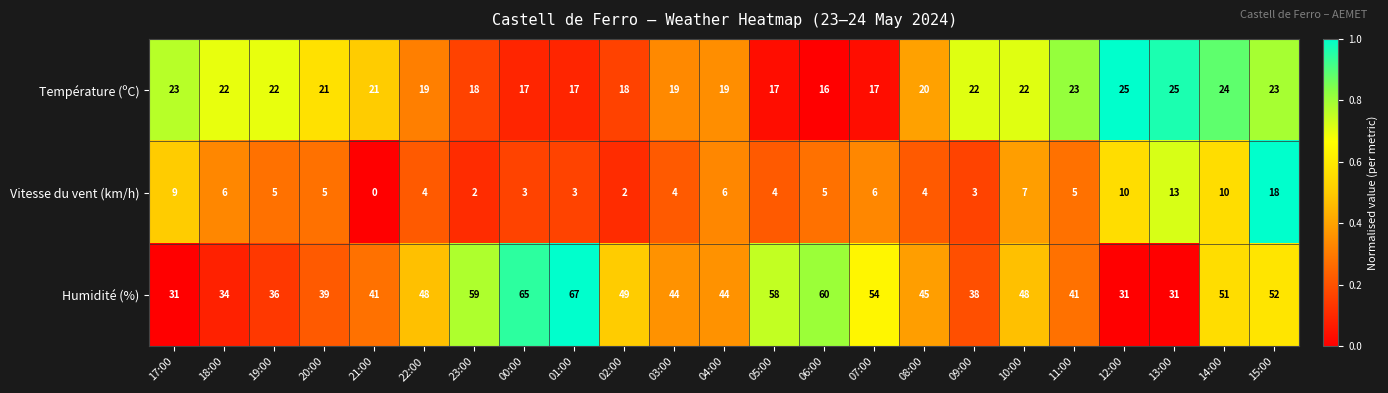

Which series has the largest total across all categories?

Humidité (%)